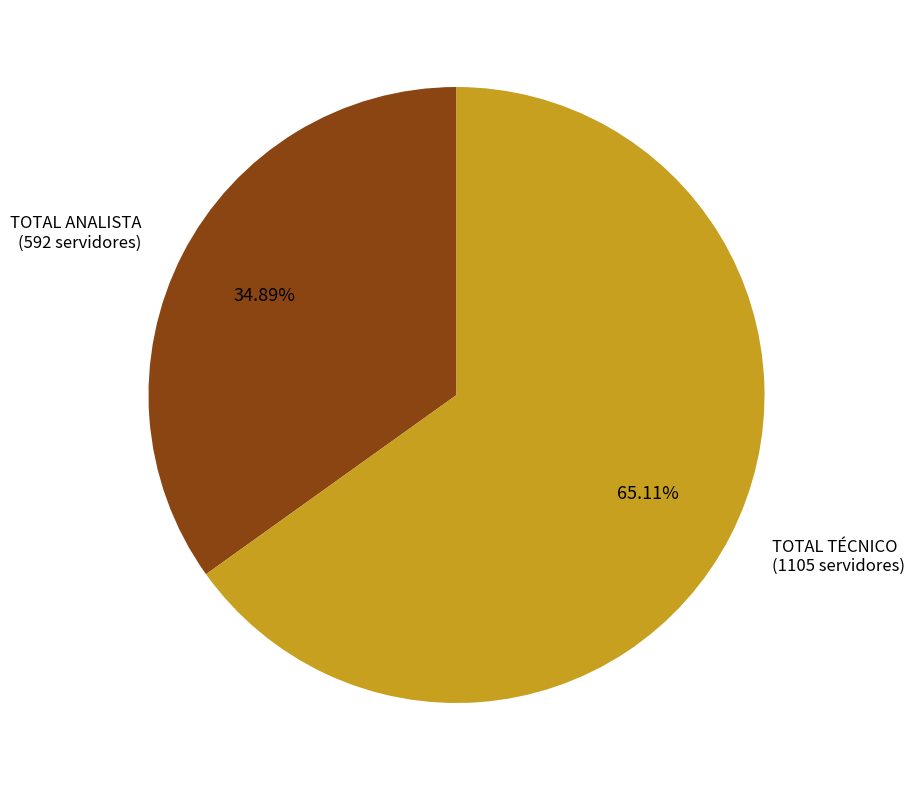

How many slices are in this pie chart?

2